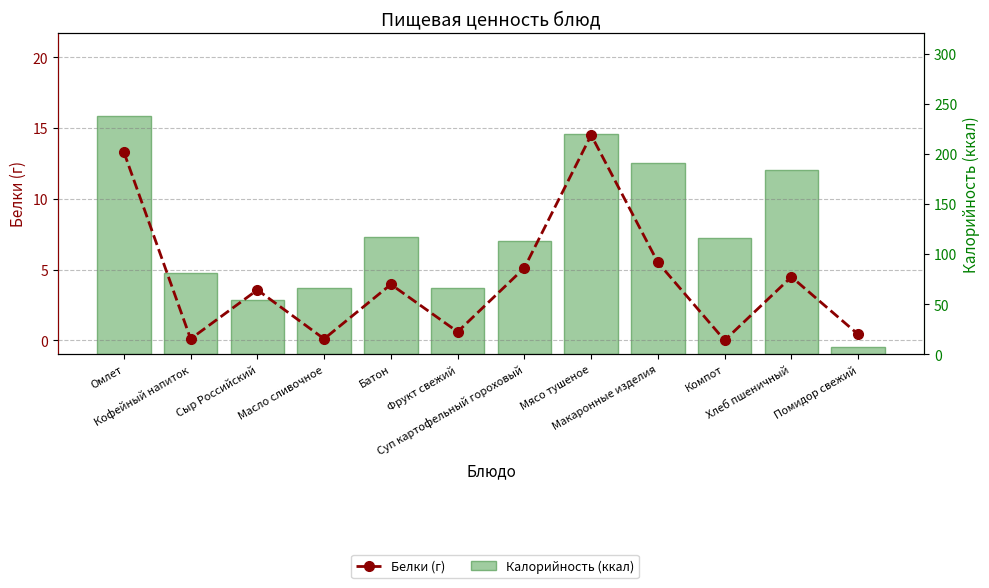

At which category does the chart reach its peak across all series?

Омлет